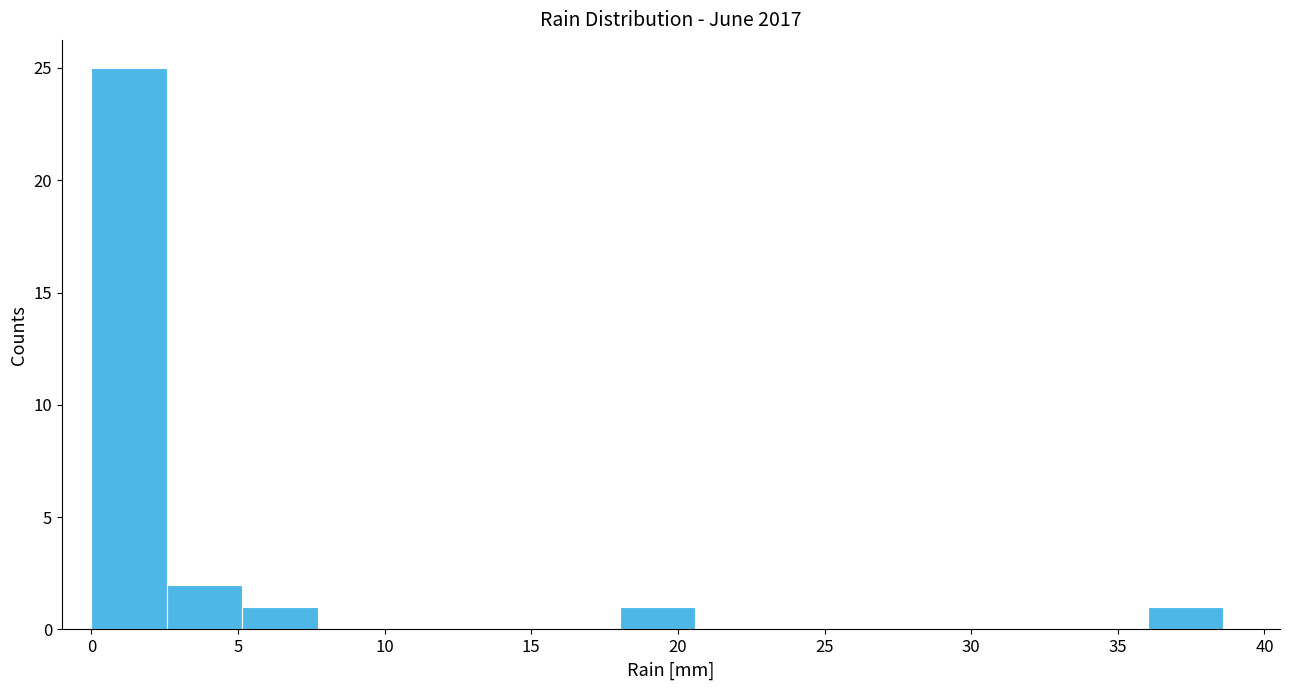

Over which range of the x-axis is the bar tallest?

0.0 to 2.5